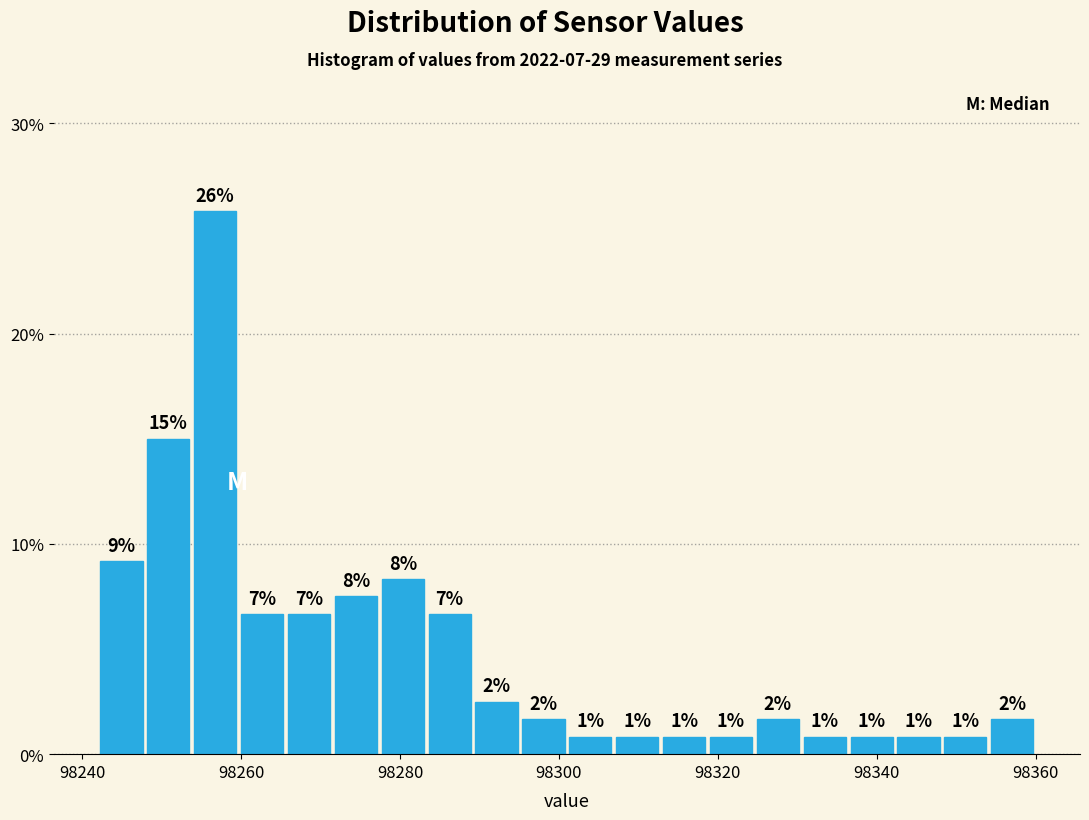

Around what value on the x-axis is the tallest bar? Give the approximate position of its centre, as read against the axis.

98256